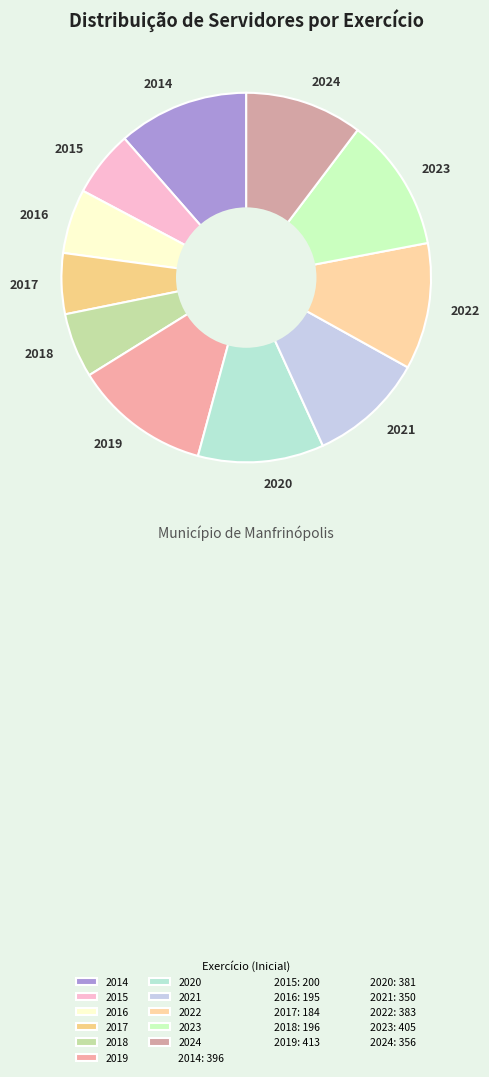

Approximately how many times larger is the value at 2022 compared to 2024?

1.1